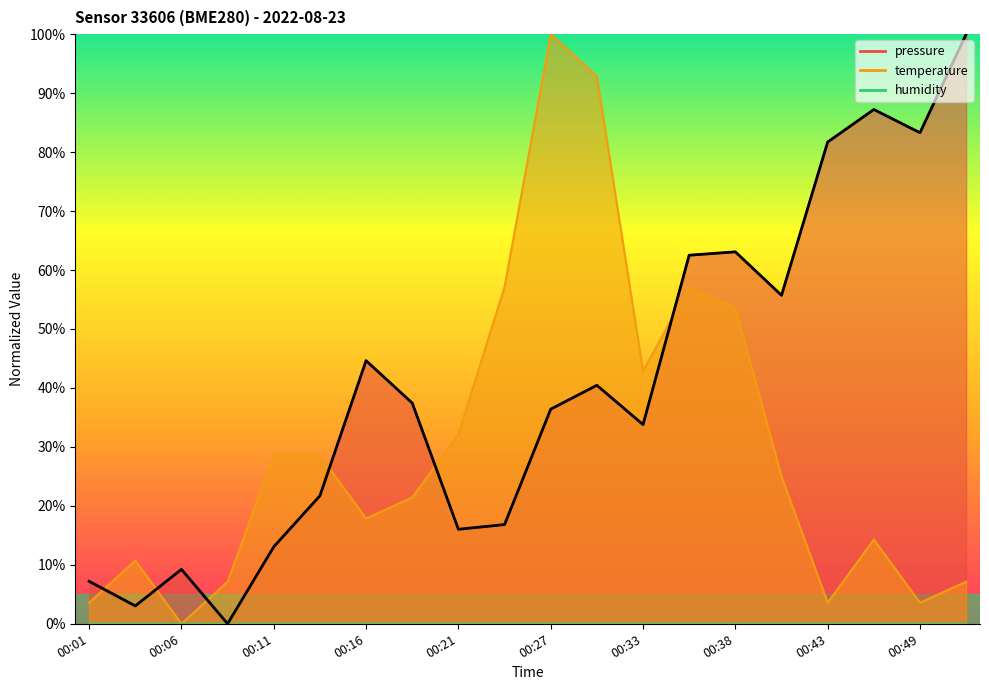

What is the difference between the maximum and second lowest values in the temperature series?

1.0